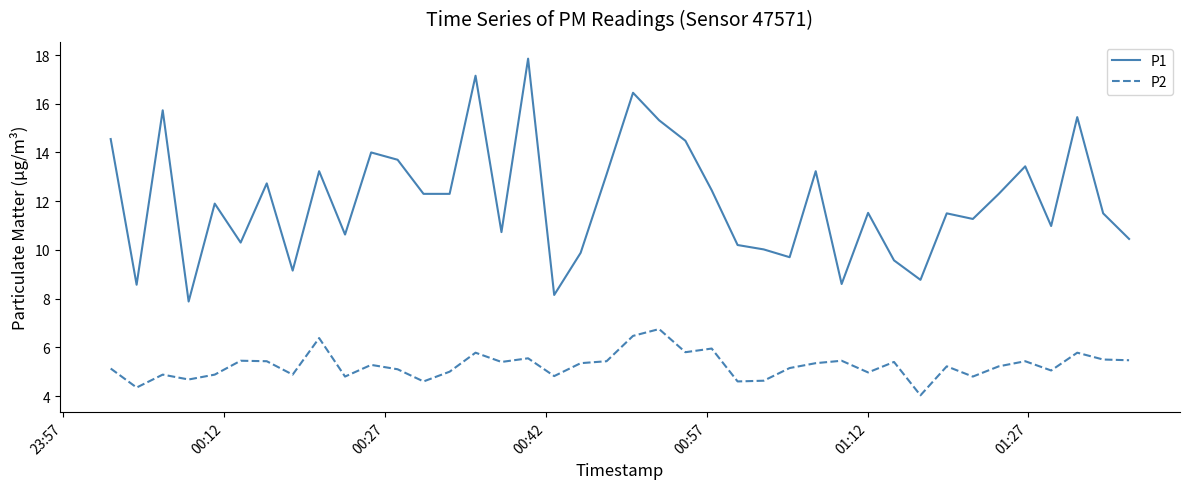

Rank the series by their maximum value, from highest to lowest.

P1, P2